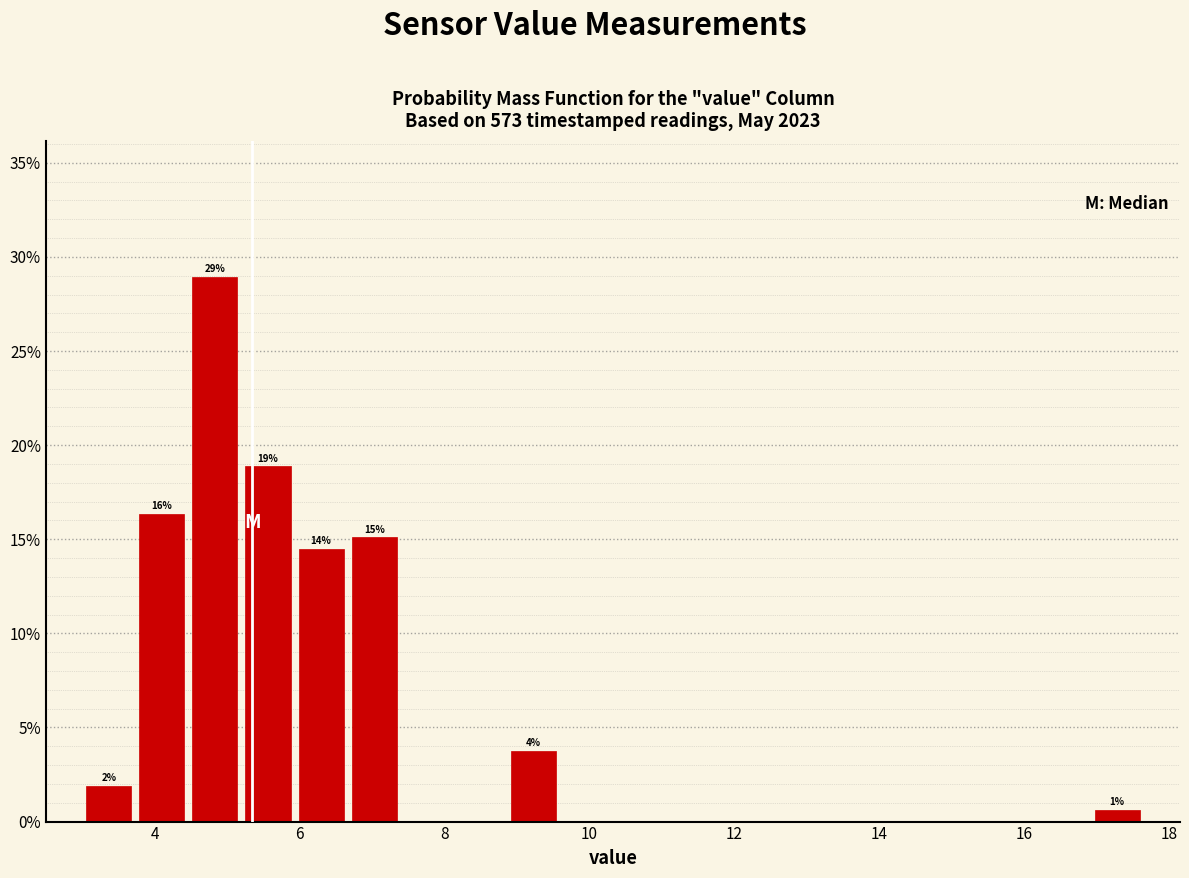

Read against the x-axis, roughly where is the centre of the tallest bar?

4.8